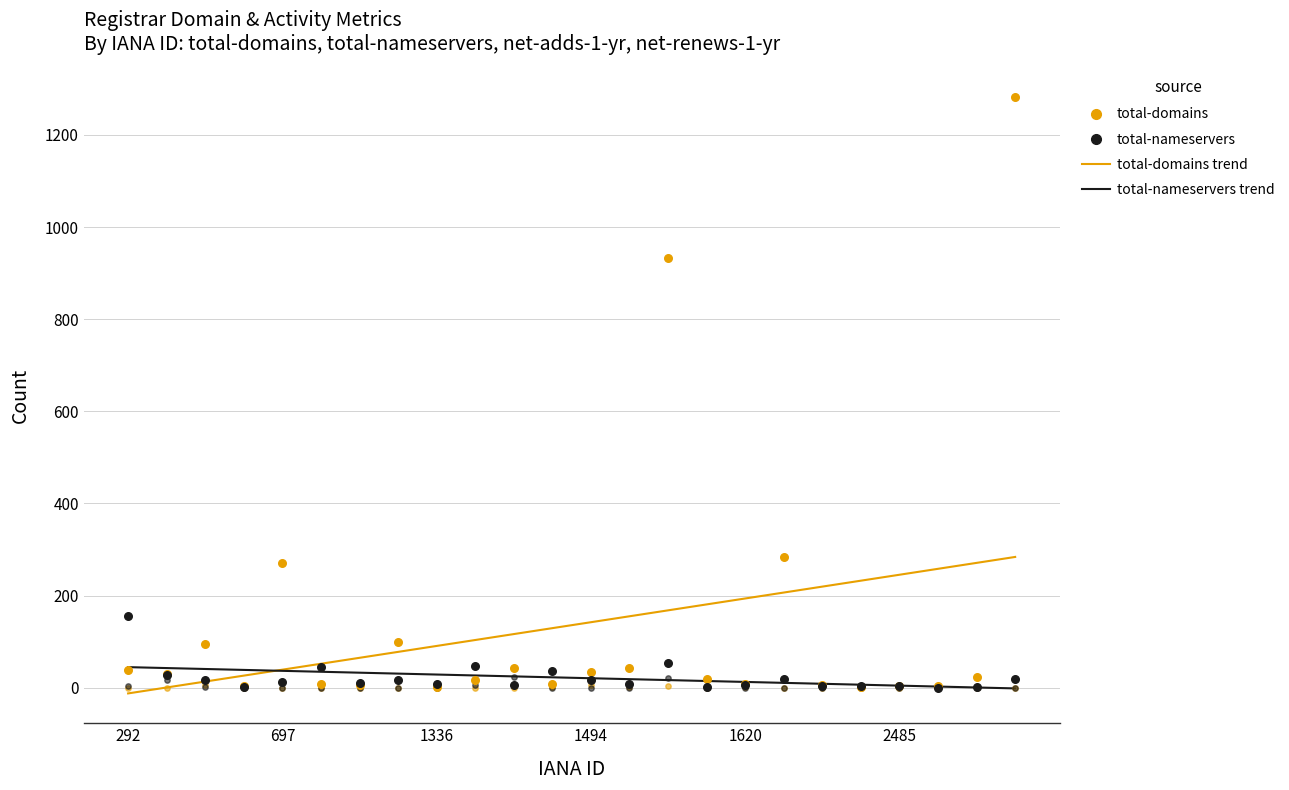

Is the value of total-domains trend at 12 greater than the value of net-renews-1-yr at 9?

Yes